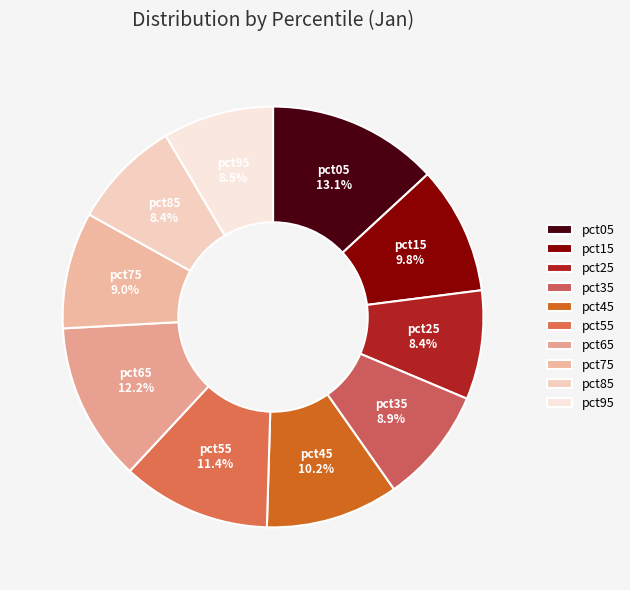

What is the ratio of the value at pct05 to the value at pct35?

1.5